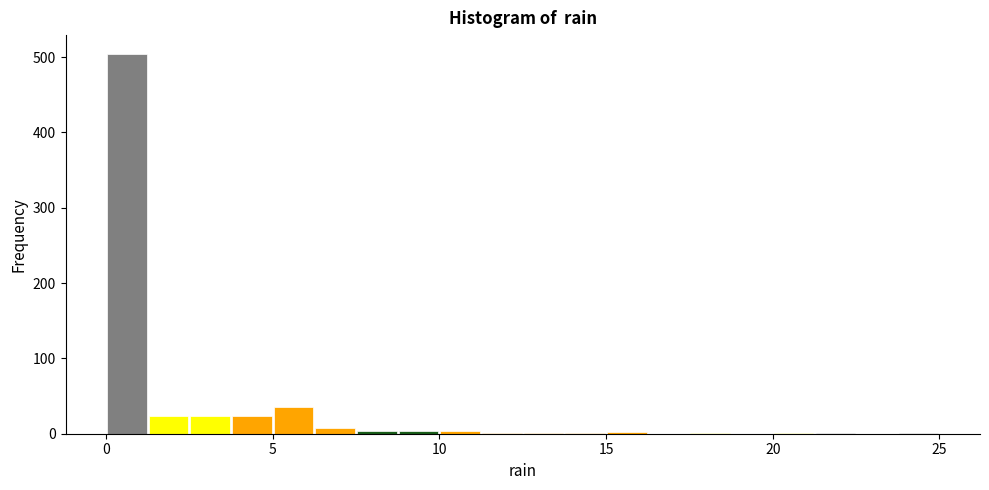

Read against the x-axis, roughly where is the centre of the tallest bar?

0.5